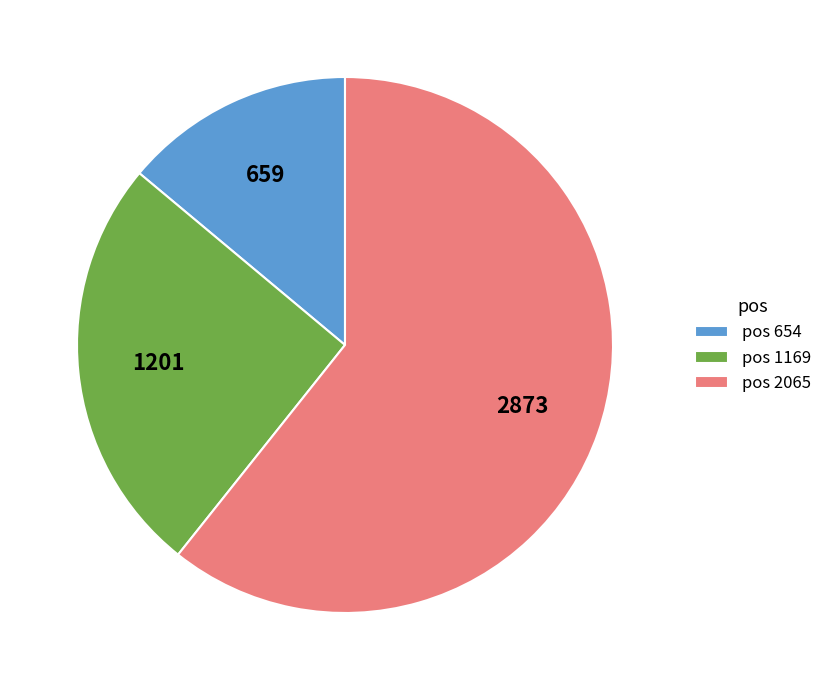

Is there a majority slice in this chart?

Yes